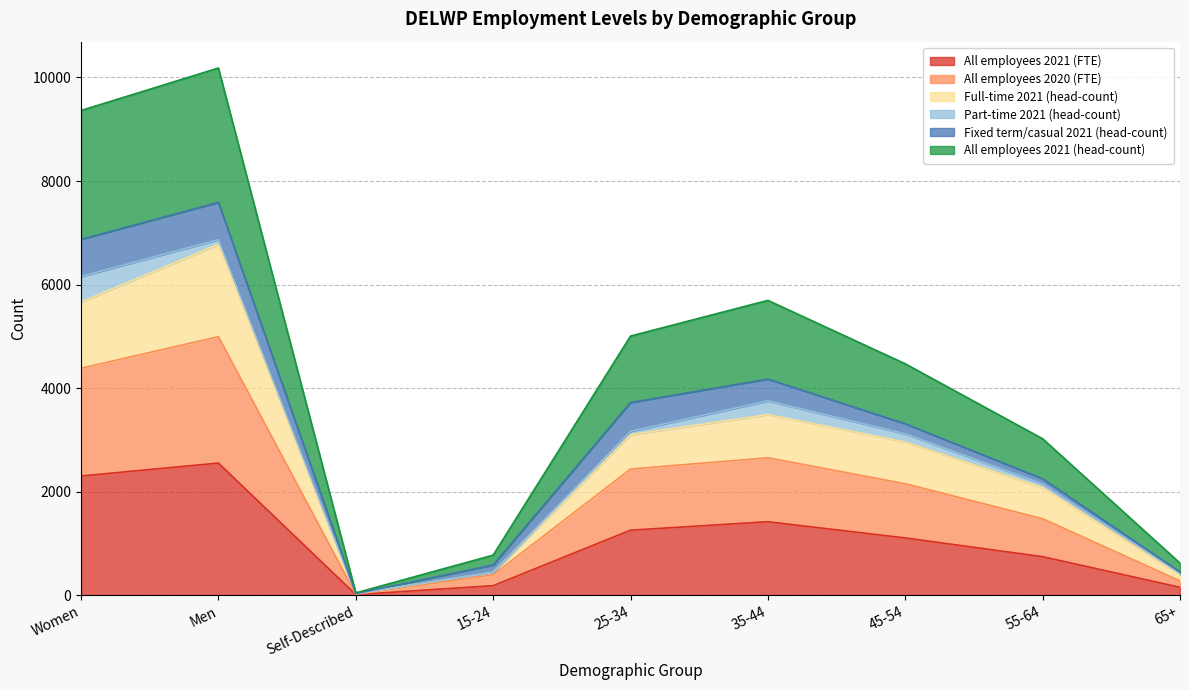

Rank the categories by All employees 2020 (FTE) value from lowest to highest.

Self-Described, 65+, 15-24, 55-64, 45-54, 25-34, 35-44, Women, Men